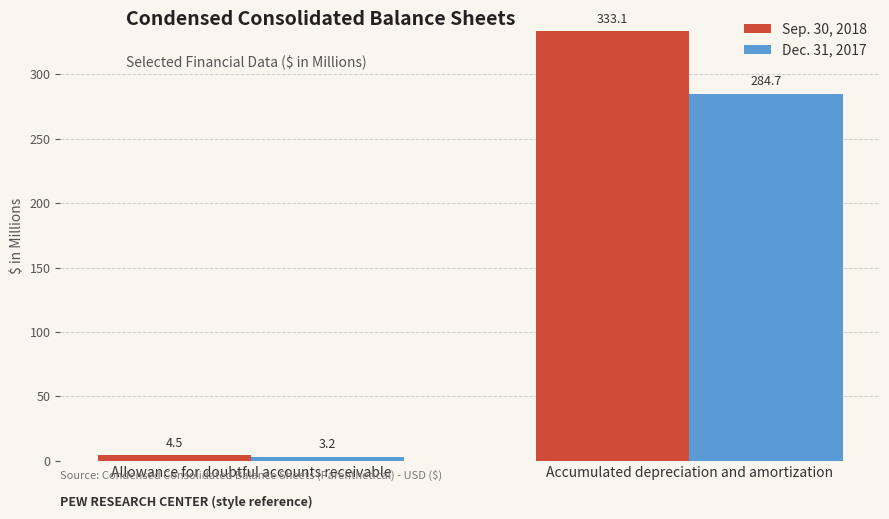

How many values in the Sep. 30, 2018 series are below 333?

1